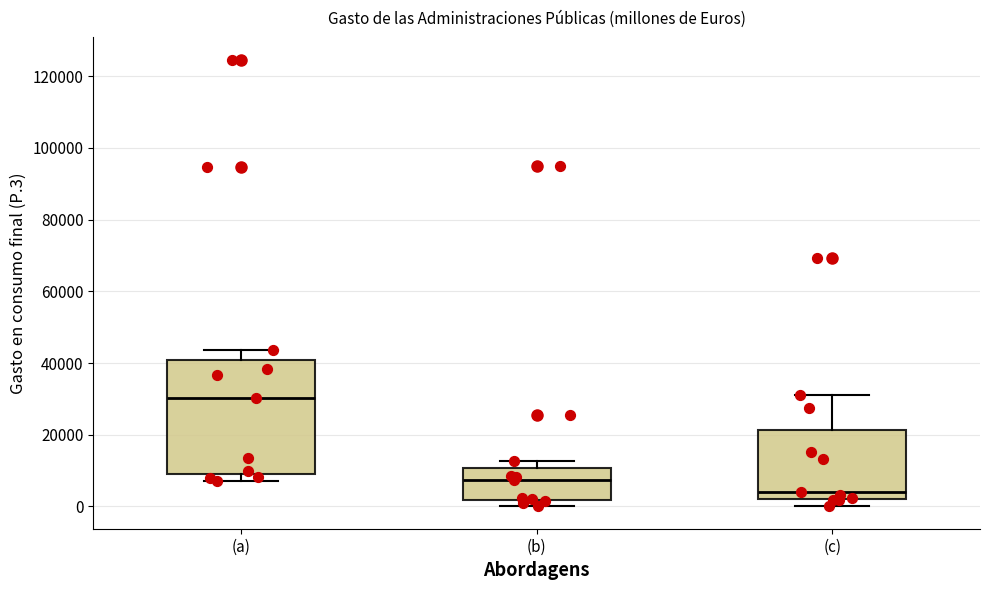

Where does the upper whisker of the box for (a) end on the y-axis? The values are not printed on the chart, so give them approximately, as read against the axis.

44000